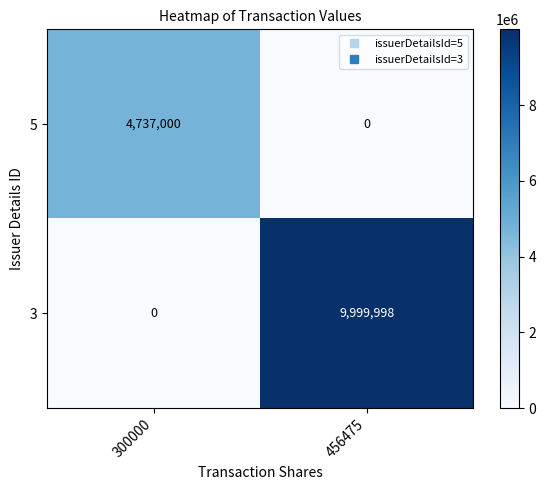

Which series has the widest spread of values?

3